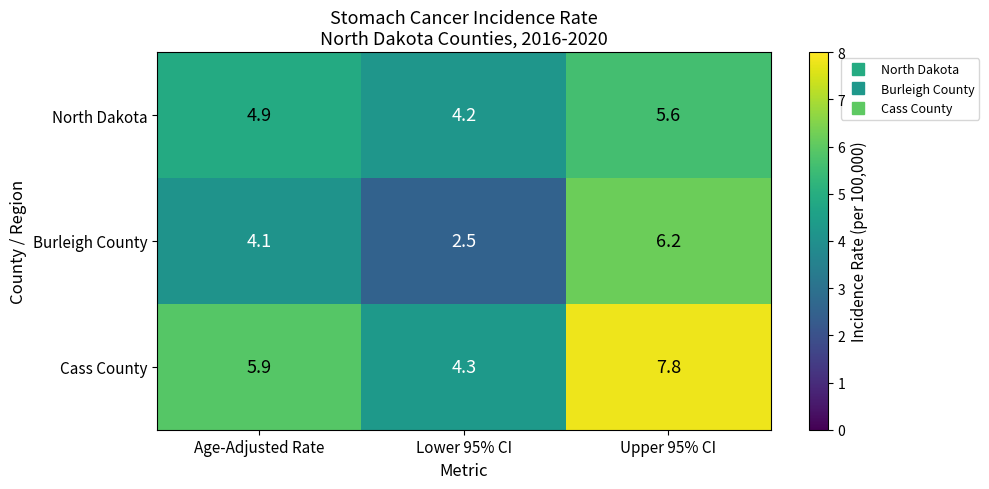

What is the difference between the North Dakota values at Age-Adjusted Rate and Upper 95% CI?

0.7